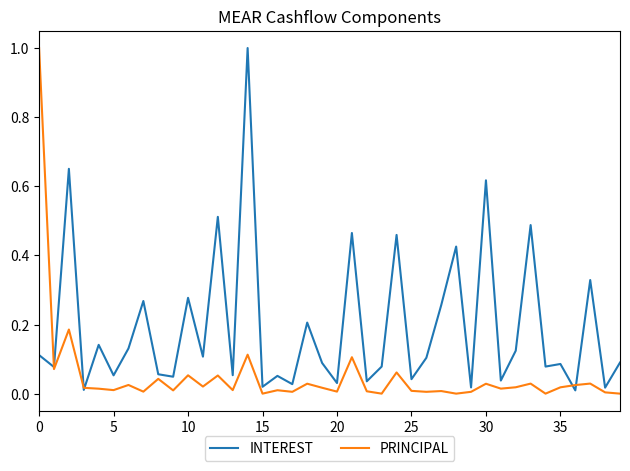

List the series in order of their overall mean, highest first.

INTEREST, PRINCIPAL